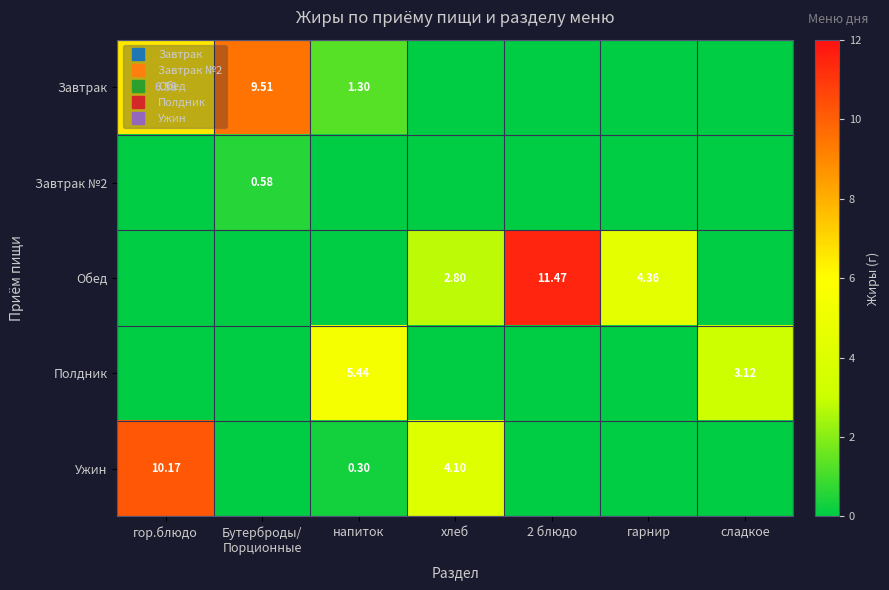

How many Завтрак №2 values are between 0 and 1?

7